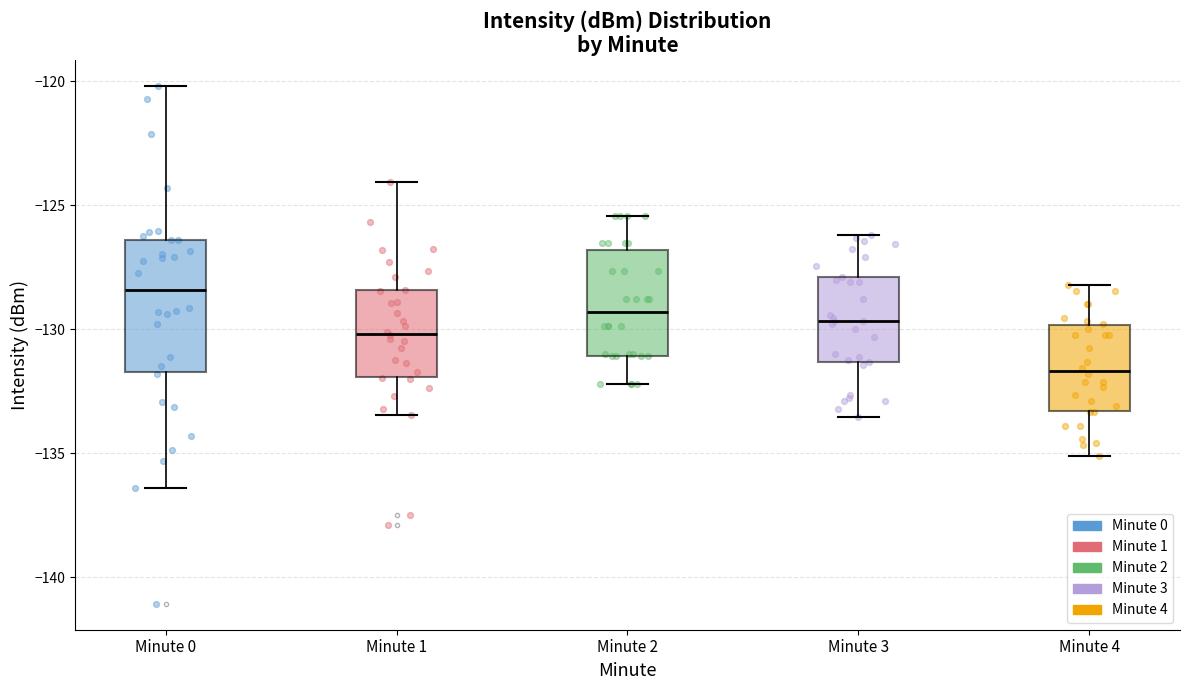

Comparing the boxes themselves (not the whiskers), which one is the tallest?

Minute 0